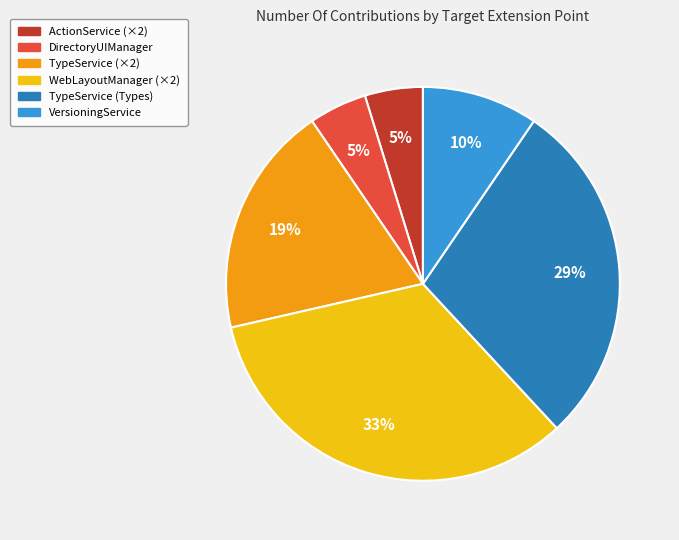

To the nearest percent, what is the average slice percentage?

17%